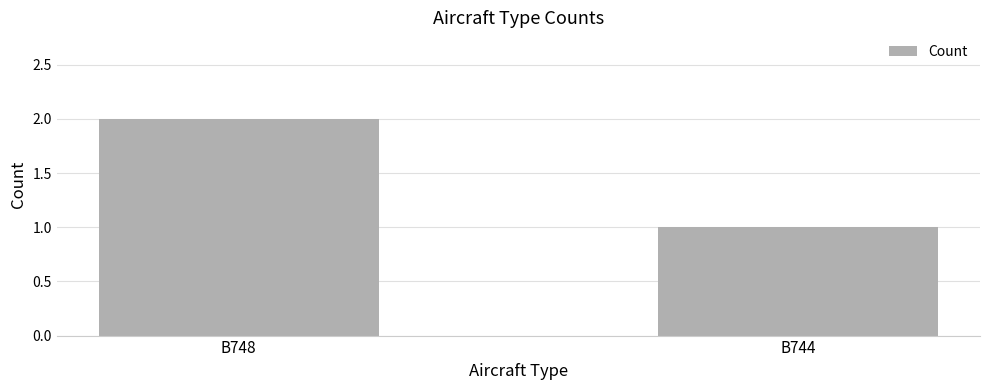

Between B744 and B748, which is larger?

B748